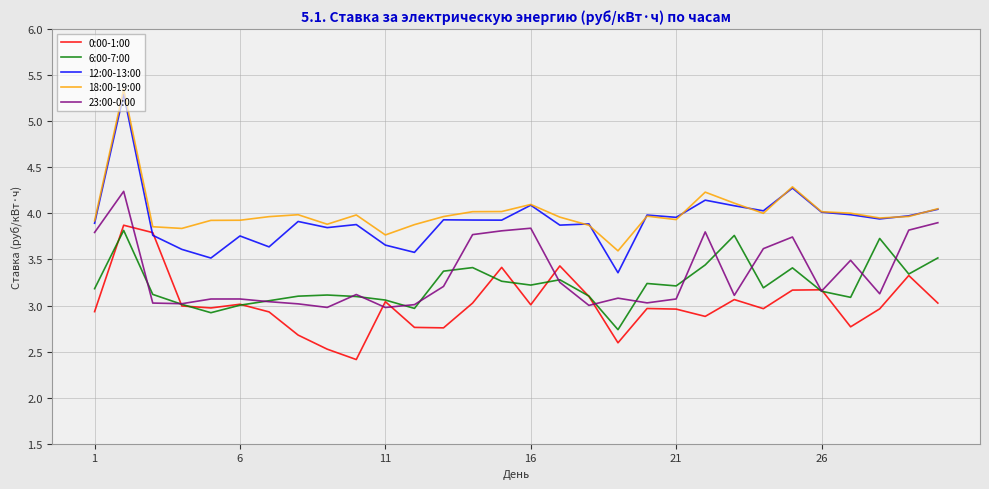

What is the minimum value shown in the chart?

2.4